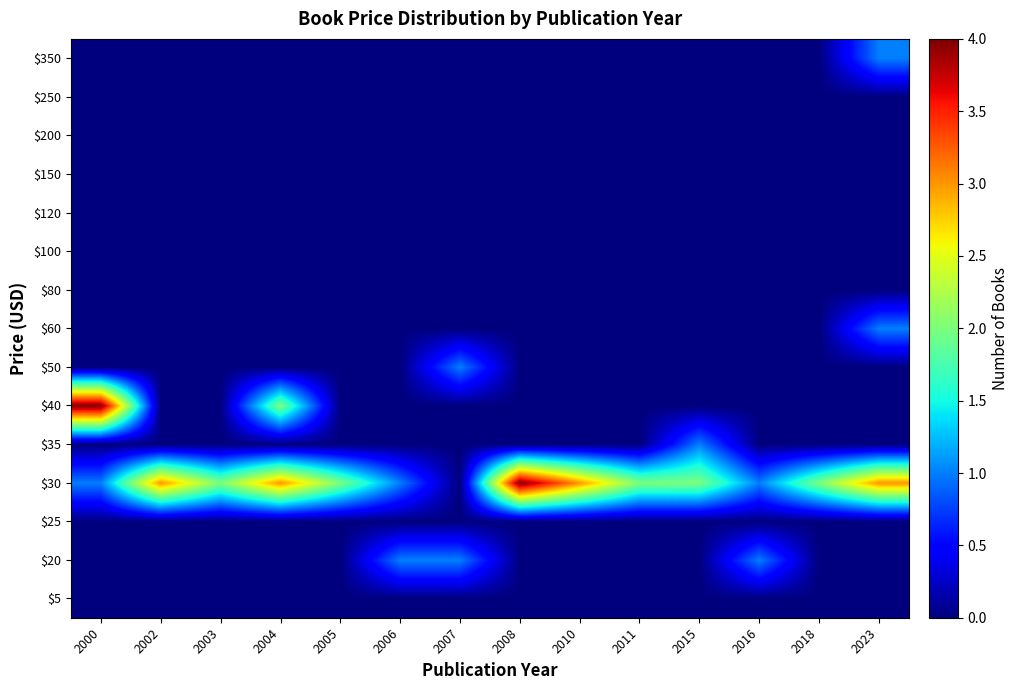

Reading right to left, list all the values displayed in this chart.

$5: 2023=0	2018=0	2016=0	2015=0	2011=0	2010=0	2008=0	2007=0	2006=0	2005=0	2004=0	2003=0	2002=0	2000=0
$20: 2023=0	2018=0	2016=1	2015=0	2011=0	2010=0	2008=0	2007=1	2006=1	2005=0	2004=0	2003=0	2002=0	2000=0
$25: 2023=0	2018=0	2016=0	2015=0	2011=0	2010=0	2008=0	2007=0	2006=0	2005=0	2004=0	2003=0	2002=0	2000=0
$30: 2023=3	2018=2	2016=1	2015=2	2011=2	2010=3	2008=4	2007=0	2006=1	2005=2	2004=3	2003=2	2002=3	2000=1
$35: 2023=0	2018=0	2016=0	2015=1	2011=0	2010=0	2008=0	2007=0	2006=0	2005=0	2004=0	2003=0	2002=0	2000=0
$40: 2023=0	2018=0	2016=0	2015=0	2011=0	2010=0	2008=0	2007=0	2006=0	2005=0	2004=2	2003=0	2002=0	2000=4
$50: 2023=0	2018=0	2016=0	2015=0	2011=0	2010=0	2008=0	2007=1	2006=0	2005=0	2004=0	2003=0	2002=0	2000=0
$60: 2023=1	2018=0	2016=0	2015=0	2011=0	2010=0	2008=0	2007=0	2006=0	2005=0	2004=0	2003=0	2002=0	2000=0
$80: 2023=0	2018=0	2016=0	2015=0	2011=0	2010=0	2008=0	2007=0	2006=0	2005=0	2004=0	2003=0	2002=0	2000=0
$100: 2023=0	2018=0	2016=0	2015=0	2011=0	2010=0	2008=0	2007=0	2006=0	2005=0	2004=0	2003=0	2002=0	2000=0
$120: 2023=0	2018=0	2016=0	2015=0	2011=0	2010=0	2008=0	2007=0	2006=0	2005=0	2004=0	2003=0	2002=0	2000=0
$150: 2023=0	2018=0	2016=0	2015=0	2011=0	2010=0	2008=0	2007=0	2006=0	2005=0	2004=0	2003=0	2002=0	2000=0
$200: 2023=0	2018=0	2016=0	2015=0	2011=0	2010=0	2008=0	2007=0	2006=0	2005=0	2004=0	2003=0	2002=0	2000=0
$250: 2023=0	2018=0	2016=0	2015=0	2011=0	2010=0	2008=0	2007=0	2006=0	2005=0	2004=0	2003=0	2002=0	2000=0
$350: 2023=1	2018=0	2016=0	2015=0	2011=0	2010=0	2008=0	2007=0	2006=0	2005=0	2004=0	2003=0	2002=0	2000=0